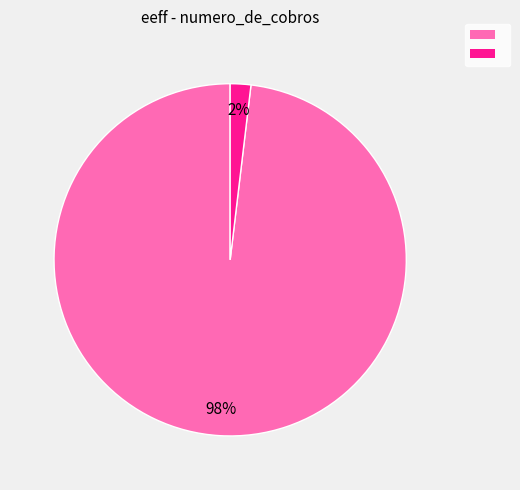

Count the number of slices in the pie.

2